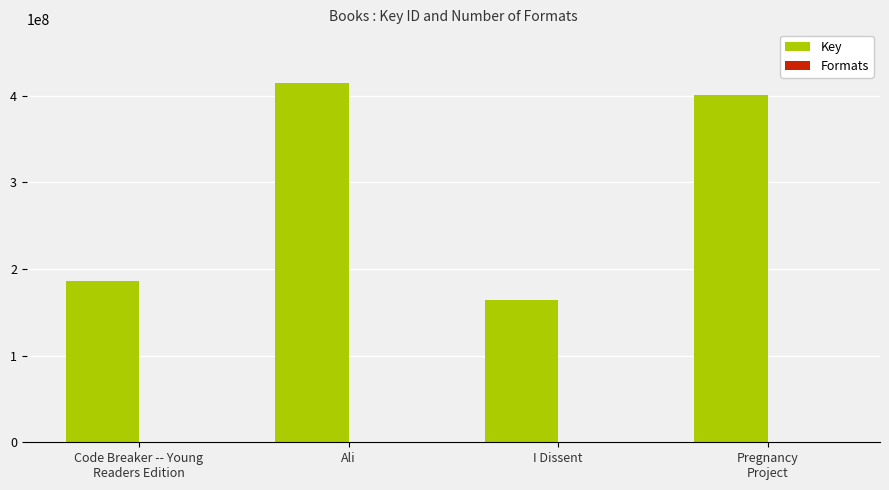

How many groups of bars are there?

4